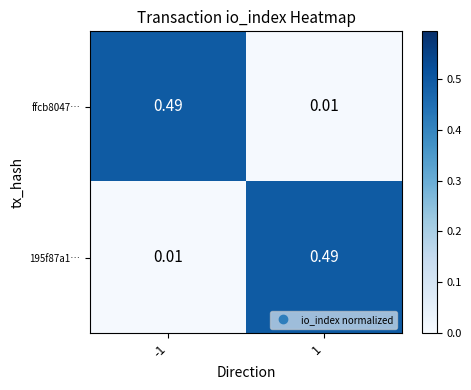

Is the value of ffcb8047… at -1 greater than the value of 195f87a1… at -1?

Yes